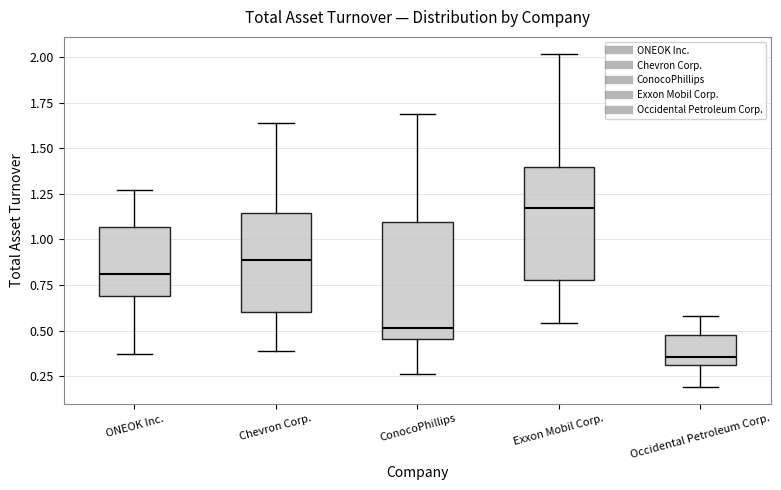

Reading left to right, transcribe this box plot: for each box, give where its median line is, the range the box spans, and where its two whiskers end, as read against the y-axis. The values are not printed on the chart, so give them approximately, as read against the axis.

ONEOK Inc.: median 0.80, box 0.70 to 1.05, whiskers 0.35 to 1.25
Chevron Corp.: median 0.90, box 0.60 to 1.15, whiskers 0.40 to 1.65
ConocoPhillips: median 0.50, box 0.45 to 1.10, whiskers 0.25 to 1.70
Exxon Mobil Corp.: median 1.15, box 0.80 to 1.40, whiskers 0.55 to 2.00
Occidental Petroleum Corp.: median 0.35, box 0.30 to 0.50, whiskers 0.20 to 0.60